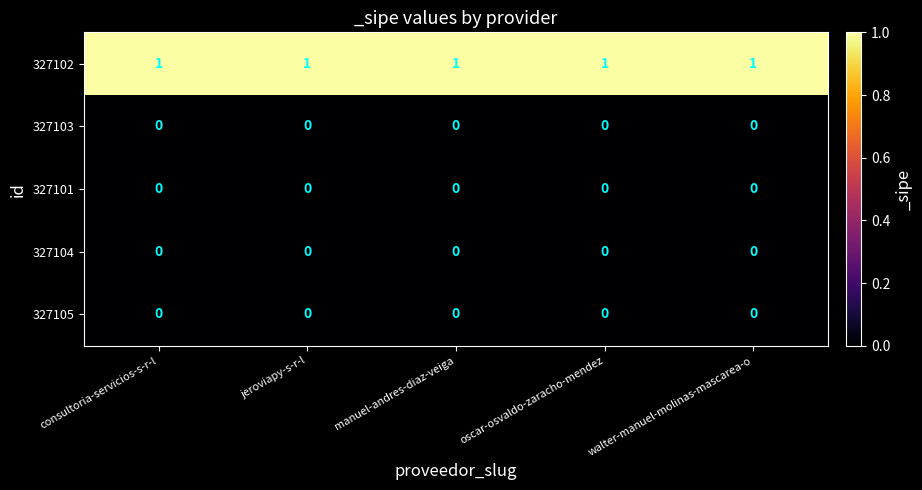

The value of 327103 at consultoria-servicios-s-r-l is 0. True or false?

True